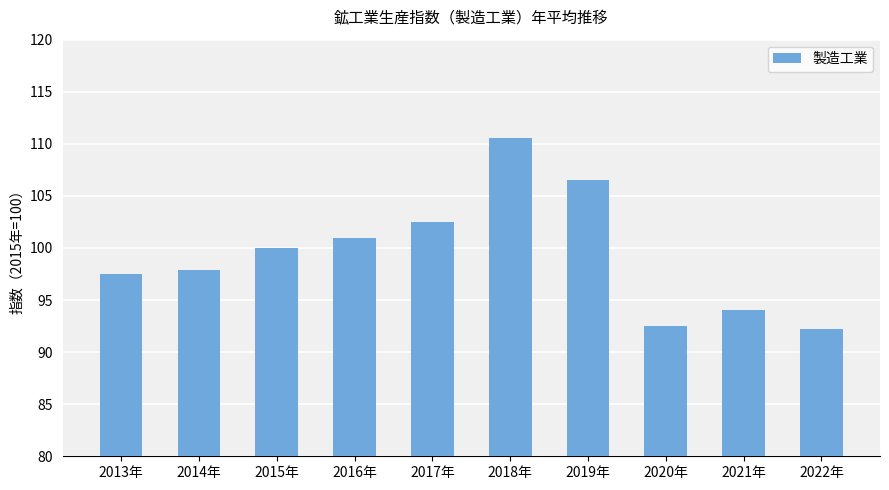

What position from the right is 2022年?

1